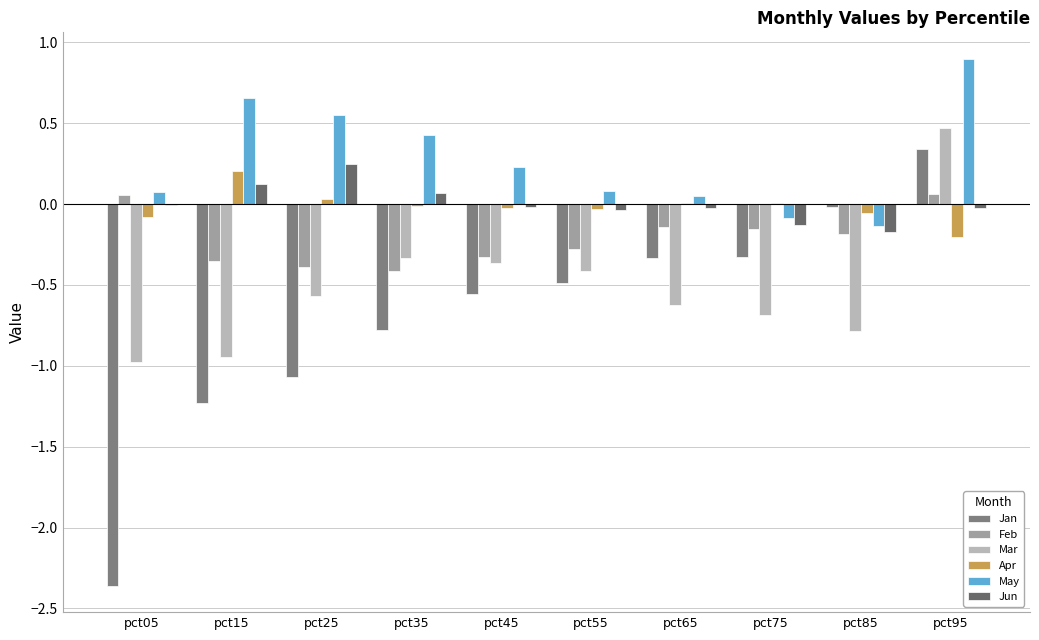

What is the value of the Jan bar at the 4th from the left?

-0.8